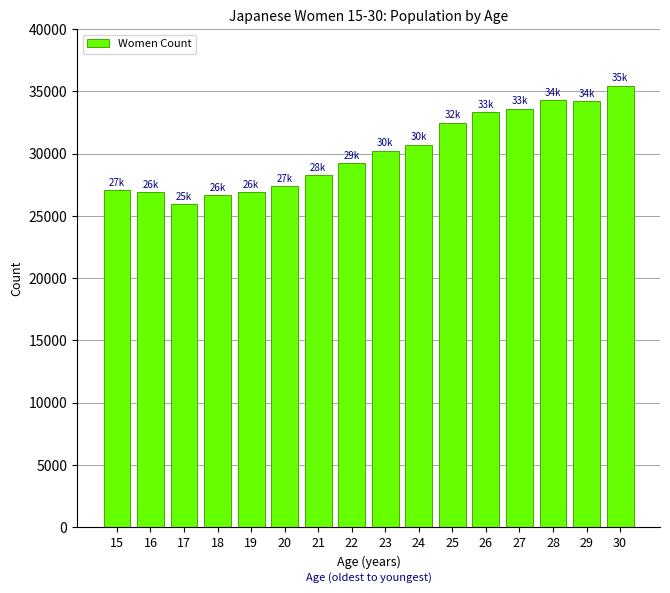

What is the change in value from 20 to 28?

+6849